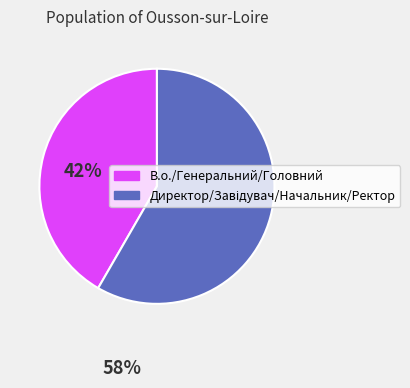

Count the number of slices in the pie.

2